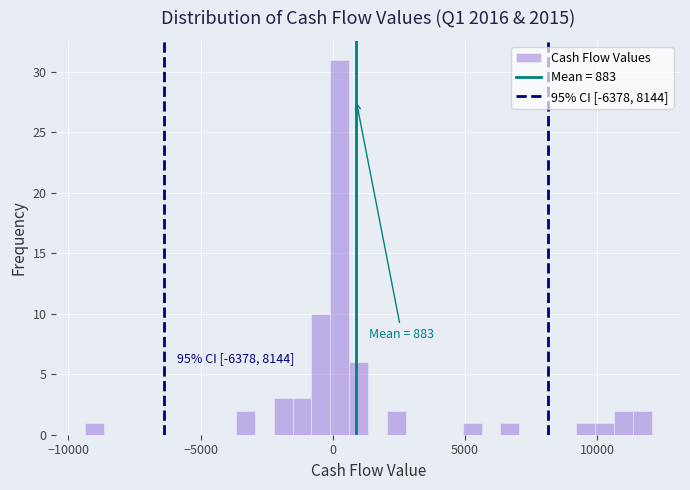

Read against the x-axis, roughly where is the centre of the tallest bar?

500